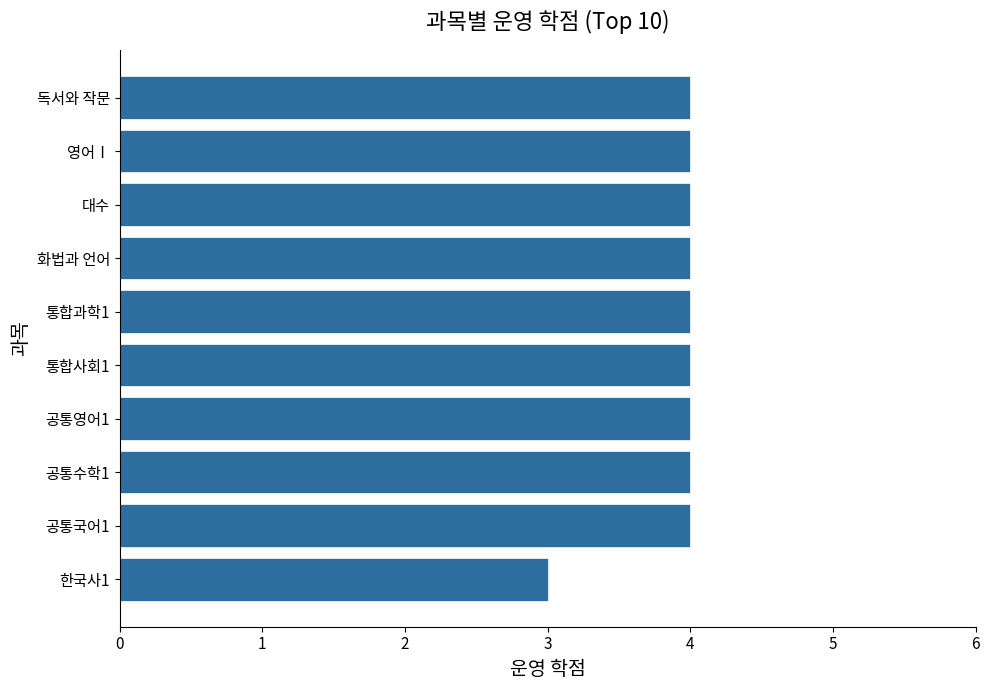

The chart shows a value of 6 at 공통영어1. True or false?

False